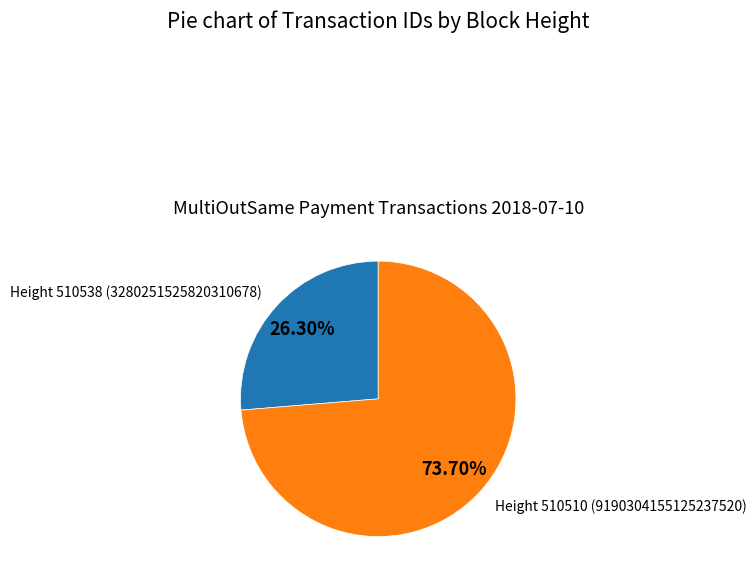

Does any single category account for the majority?

Yes